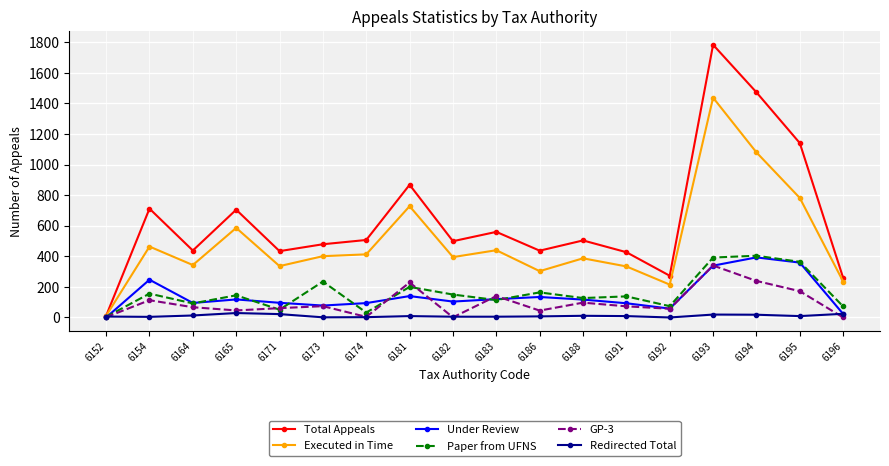

True or false: GP-3 and Paper from UFNS intersect in this chart.

True